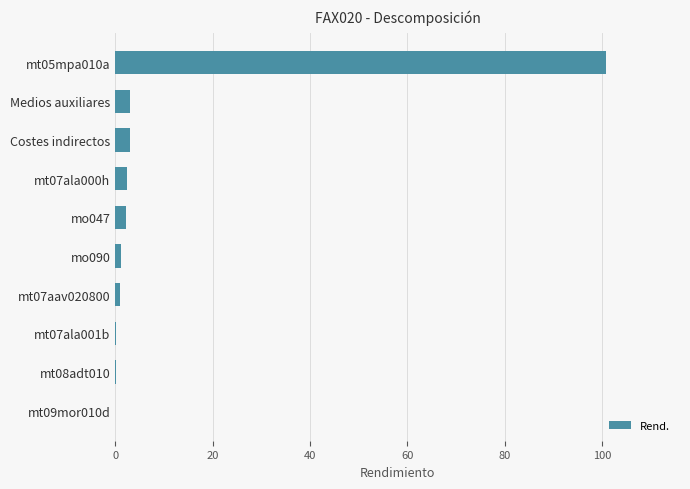

The chart shows a value of 2.4 at mt07ala000h. True or false?

True